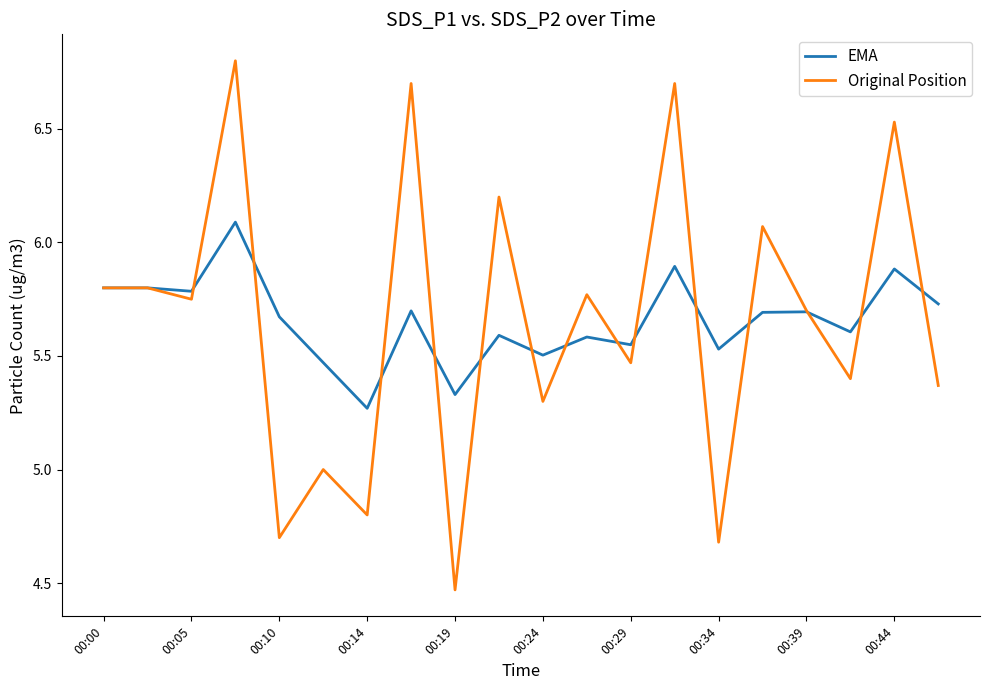

Which series has the largest range (max minus min)?

Original Position